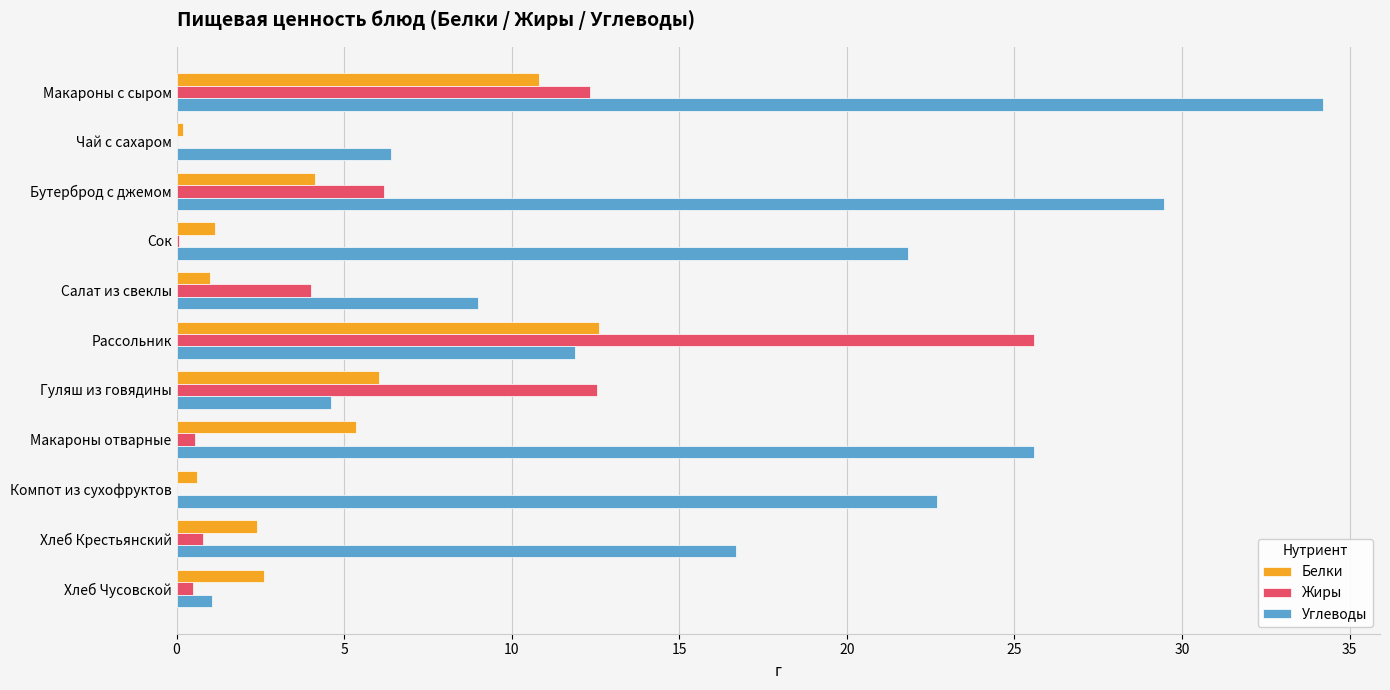

Which category has the highest value in the Жиры series?

Рассольник